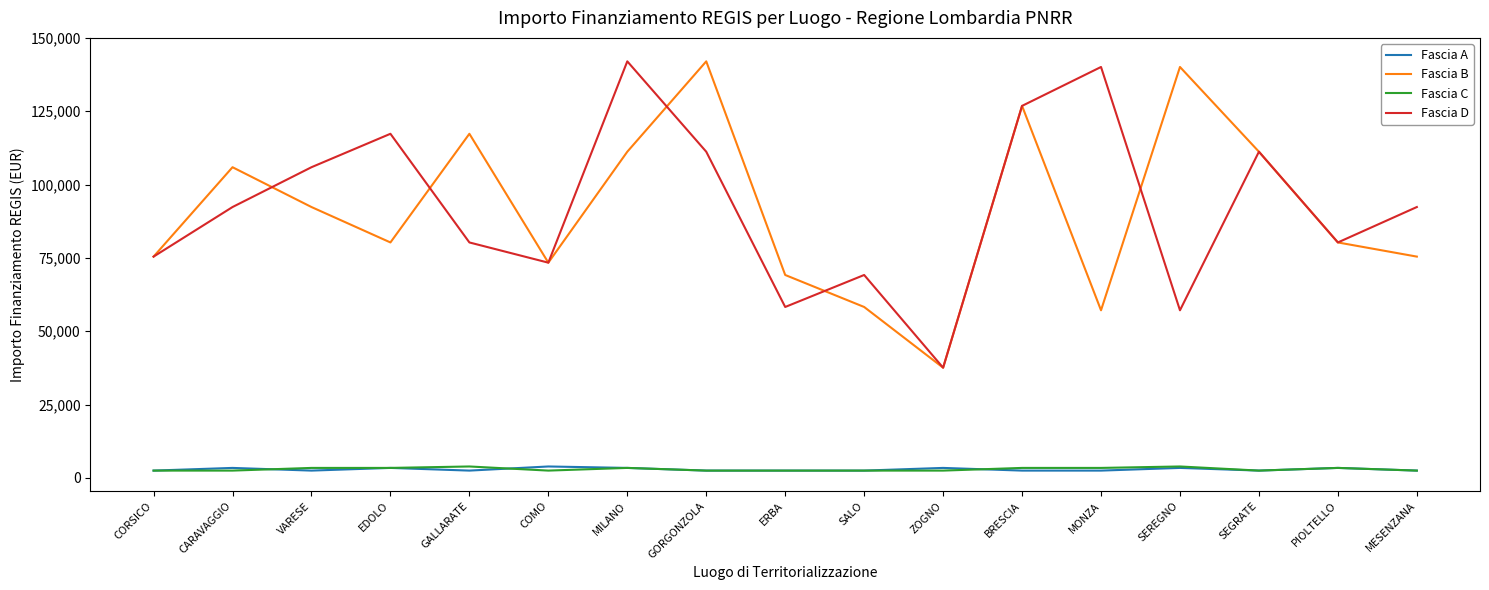

Where is Fascia B nearest to the value 89790?

VARESE